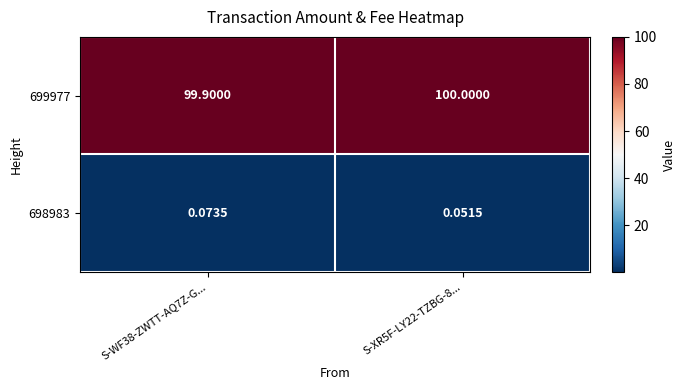

At which category is the sum across all series the highest?

S-XR5F-LY22-TZBG-8...